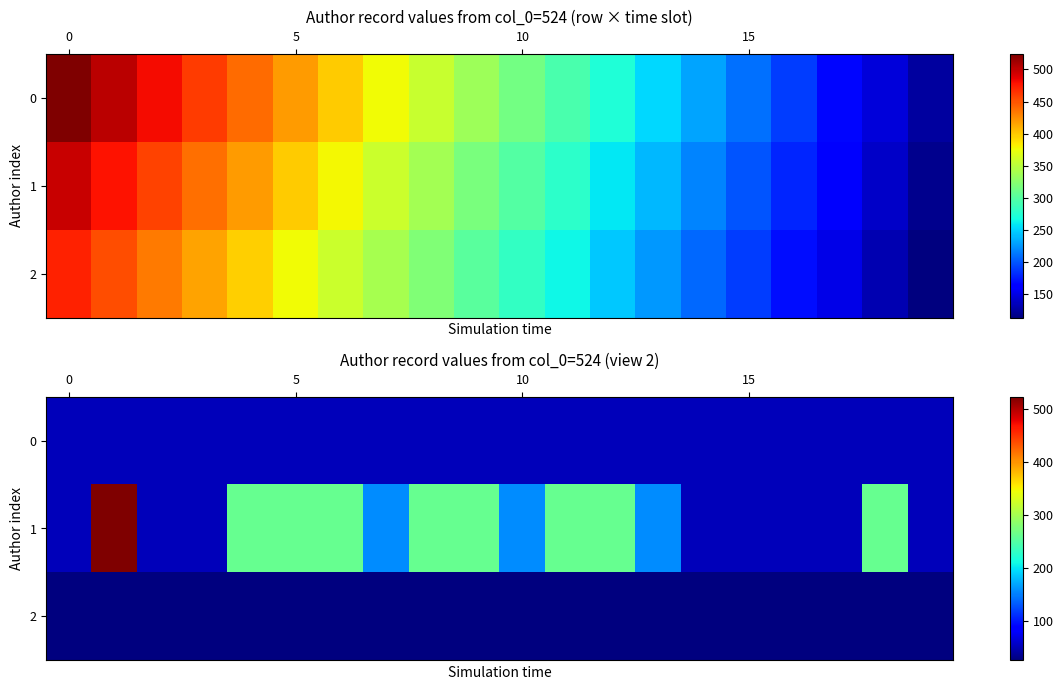

Rank the series by their average value, from lowest to highest.

2, 0, 1